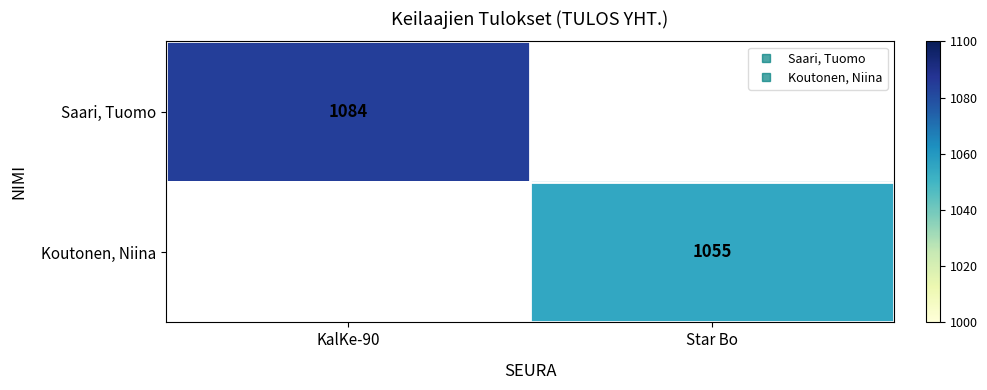

How many data points does each series have?

2